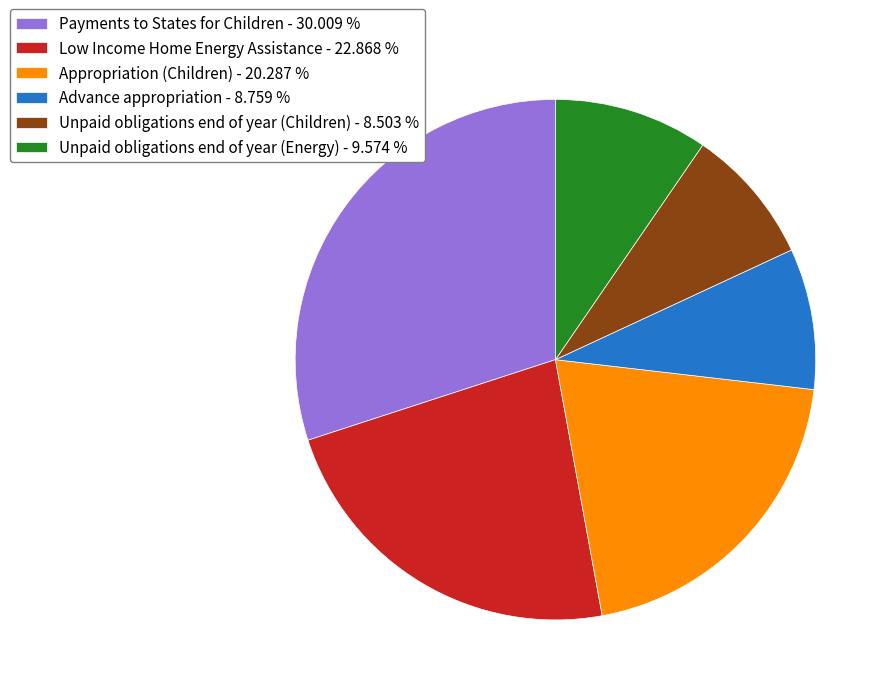

What is the ratio of the value at Advance appropriation - 8.759 % to the value at Low Income Home Energy Assistance - 22.868 %?

0.4